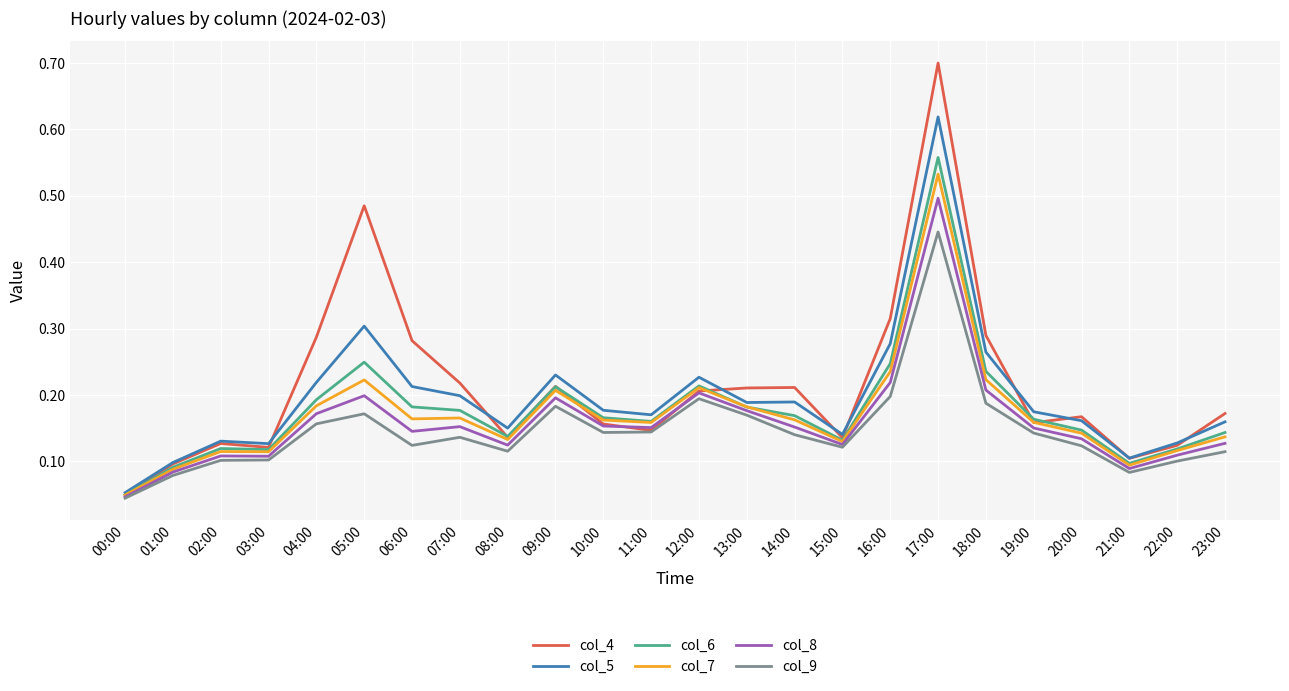

Is the value of col_4 at 13:00 greater than the value of col_6 at 04:00?

Yes